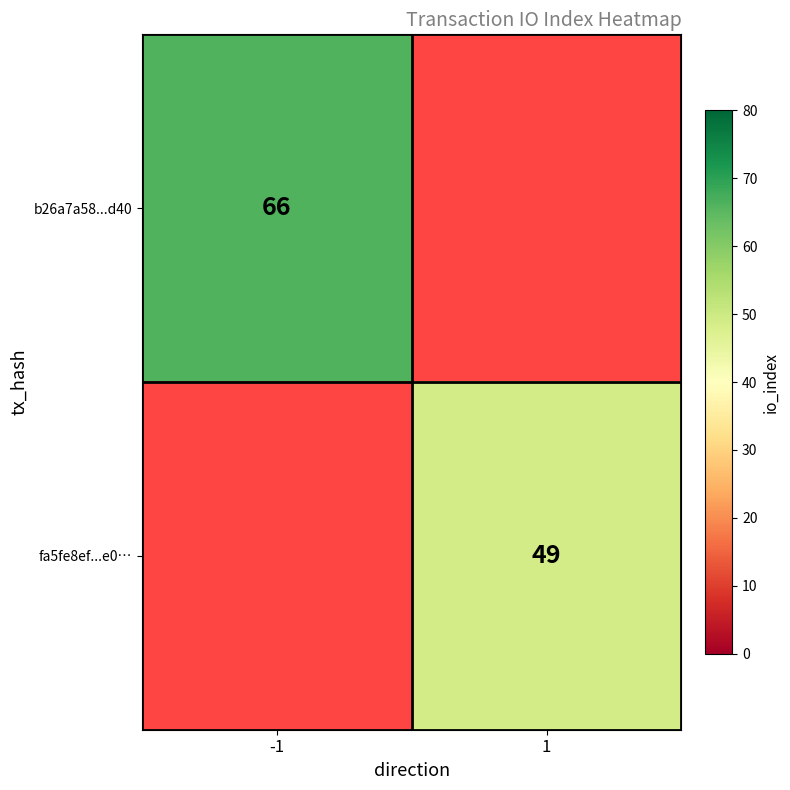

Is the value of b26a7a58...d40 at -1 greater than the value of fa5fe8ef...e0… at 1?

Yes